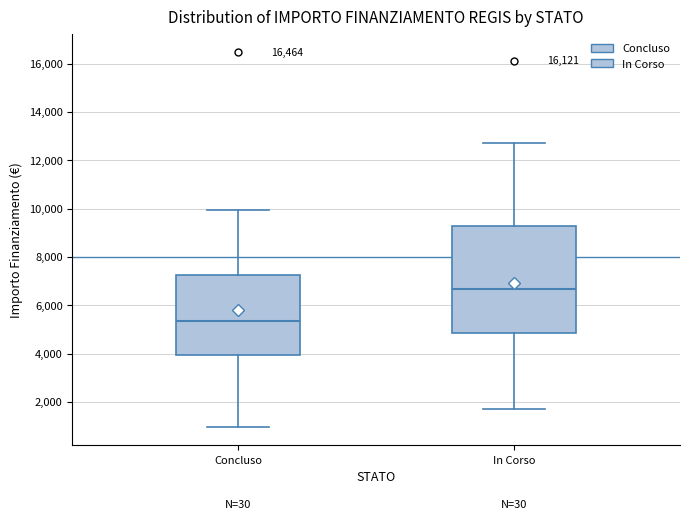

Reading left to right, read every box against the y-axis: the position of its median line, the range the box covers, and the ends of its whiskers. The values are not printed on the chart, so give them approximately, as read against the axis.

Concluso: median 5400, box 4000 to 7200, whiskers 1000 to 10000
In Corso: median 6600, box 4800 to 9200, whiskers 1800 to 12600